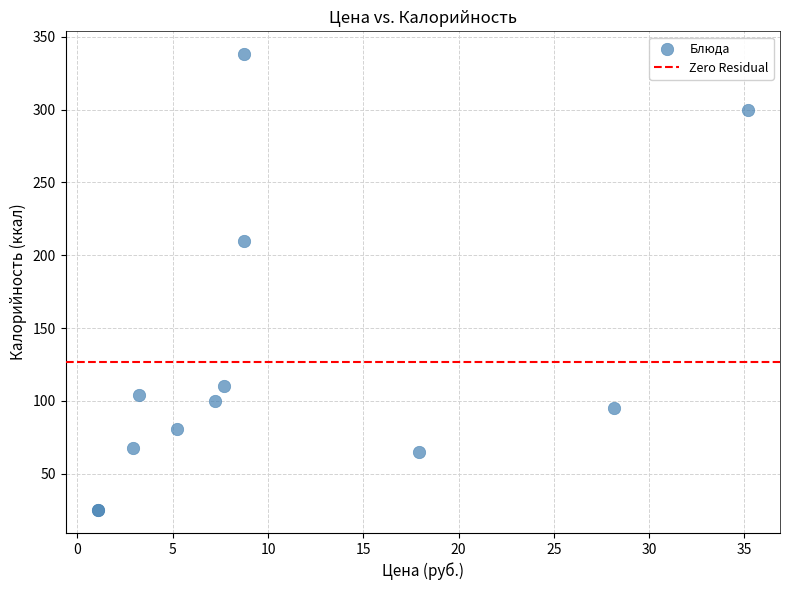

What Y value in the scatter plot is closest to 181?

210